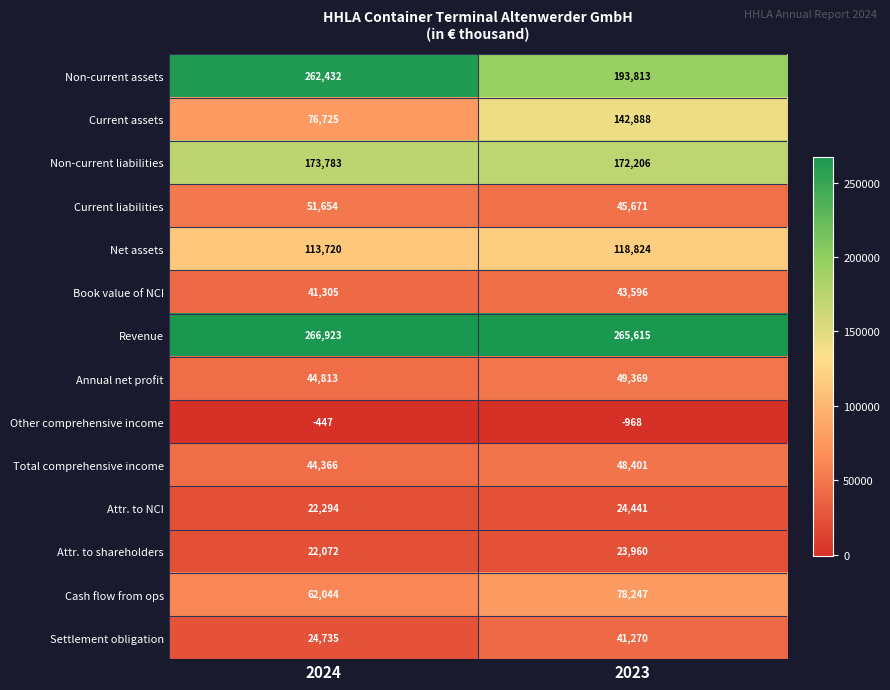

How many data points does each series have?

2